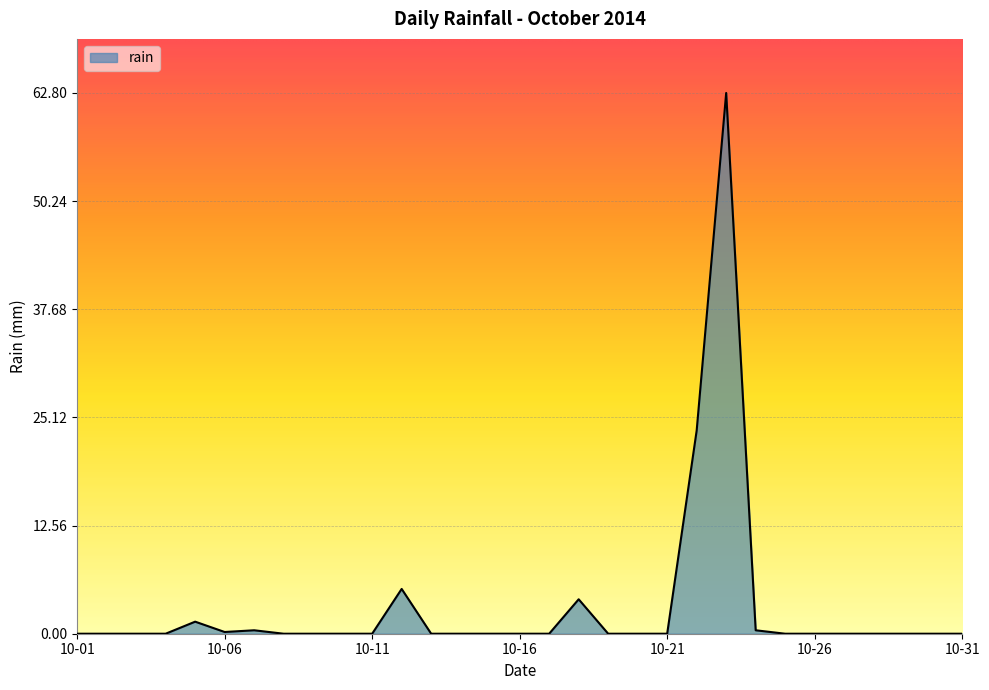

What is the greatest value displayed?

62.8